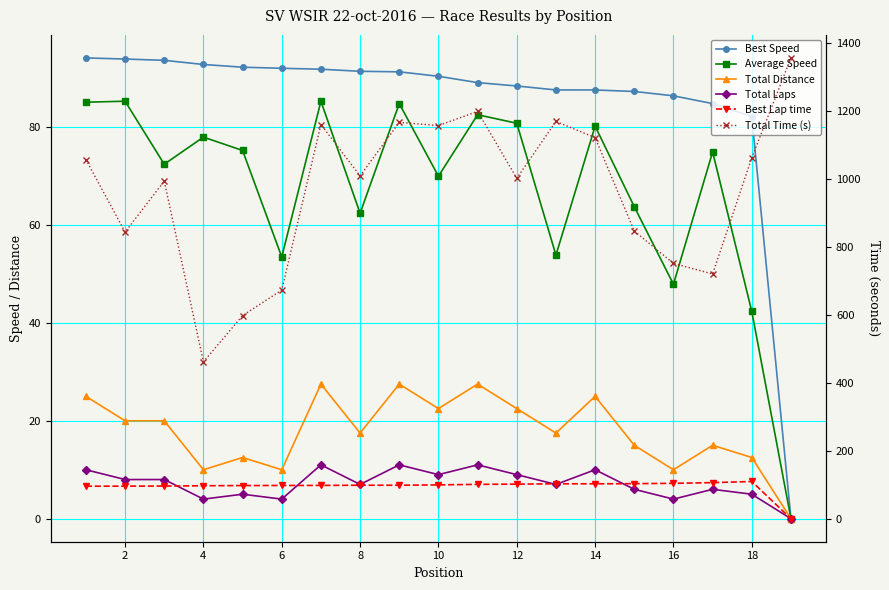

What is the value of the Total Distance point at the 2nd from the left?

20.0